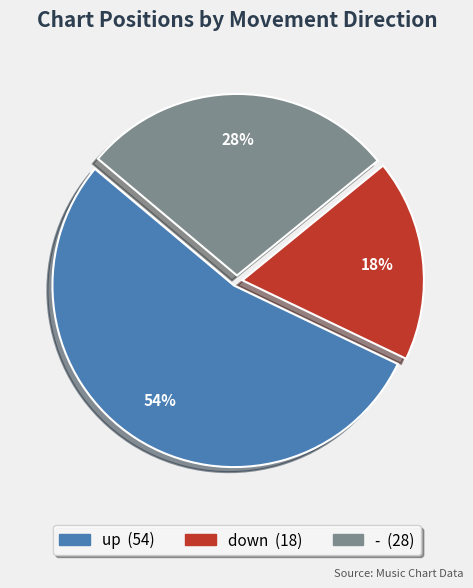

How many segments does this pie chart have?

3